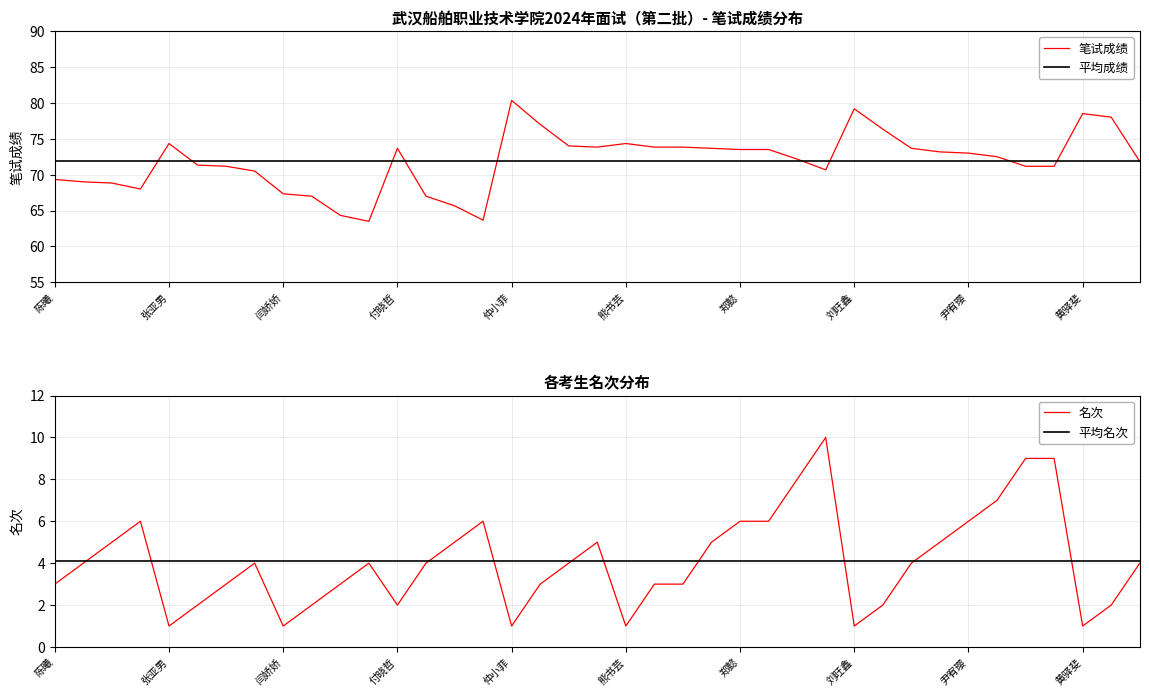

Which series has the largest total across all categories?

笔试成绩